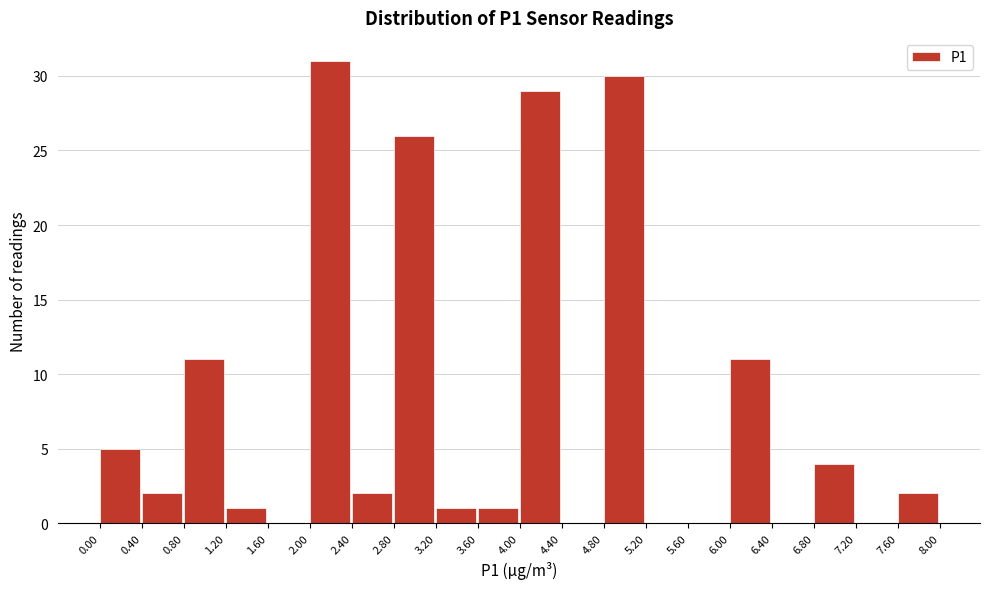

Which range on the x-axis has the tallest bar?

2.00 to 2.40